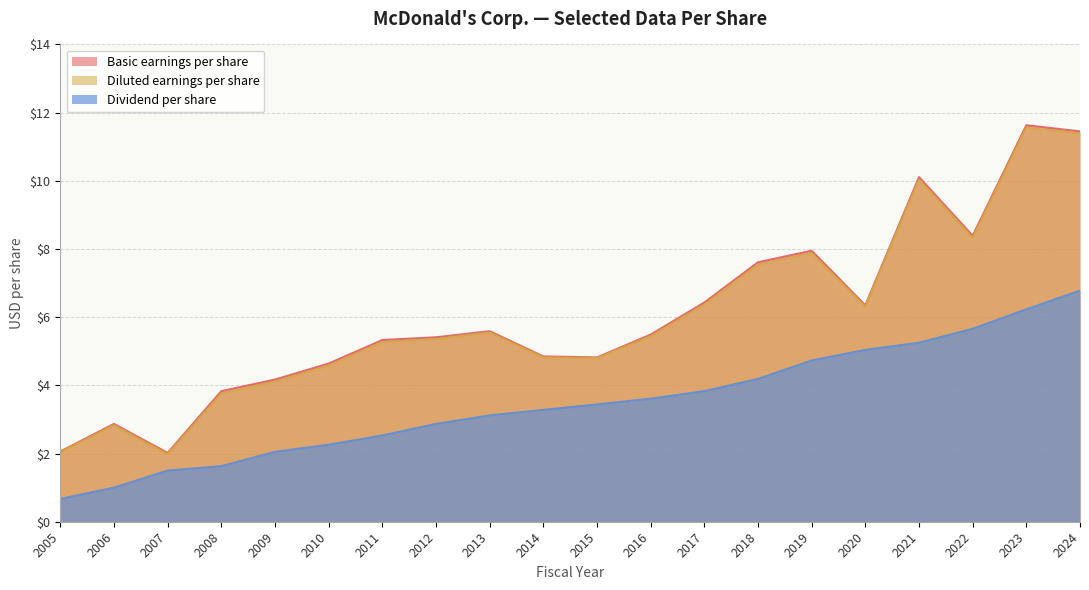

Where is Basic earnings per share nearest to the value 6?

2020